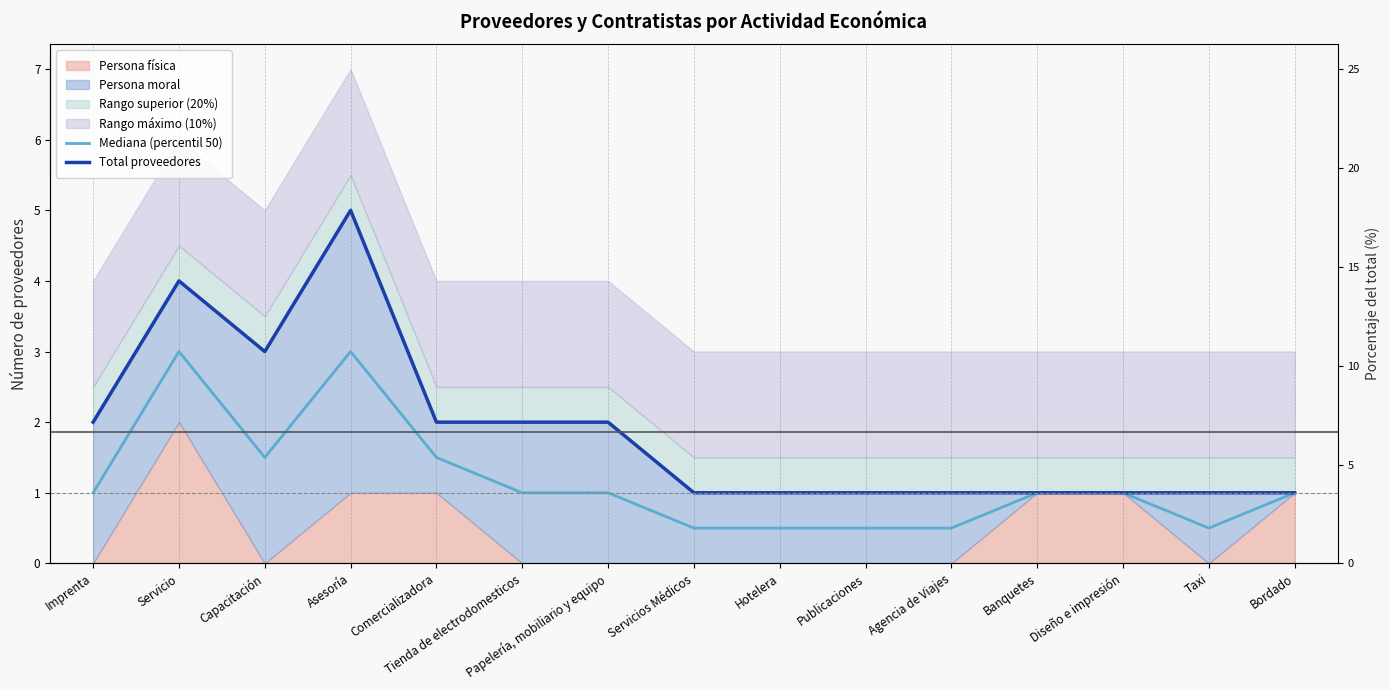

What is the value of the Total proveedores point at the 11th from the left?

1.0